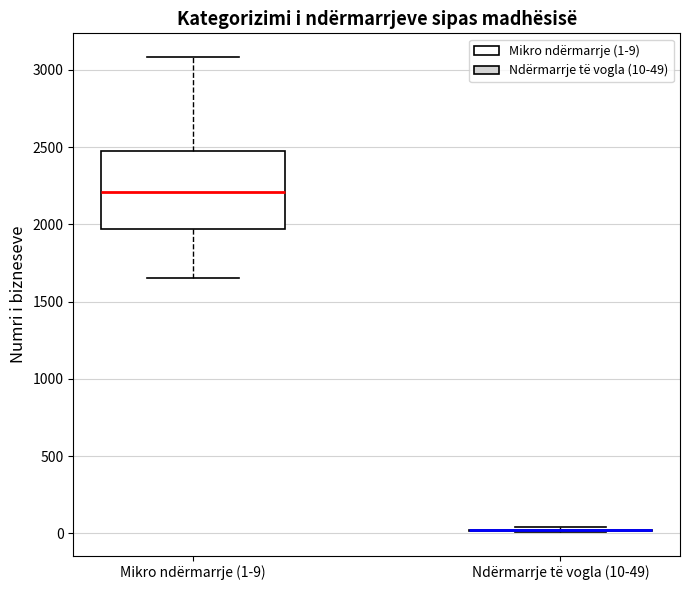

Reading left to right, read every box against the y-axis: the position of its median line, the range the box covers, and the ends of its whiskers. The values are not printed on the chart, so give them approximately, as read against the axis.

Mikro ndërmarrje (1-9): median 2200, box 1950 to 2500, whiskers 1650 to 3100
Ndërmarrje të vogla (10-49): box collapsed to a line at 0, whiskers 0 to 50